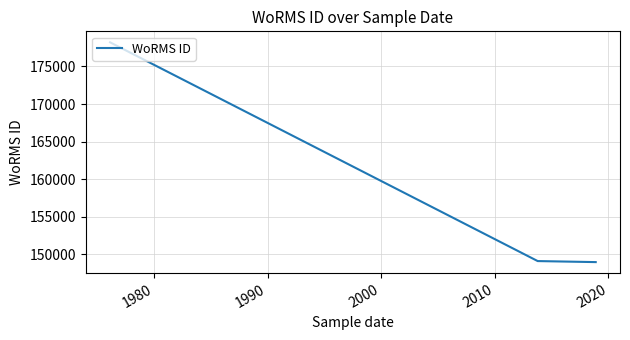

What is the minimum value shown in the chart?

148985